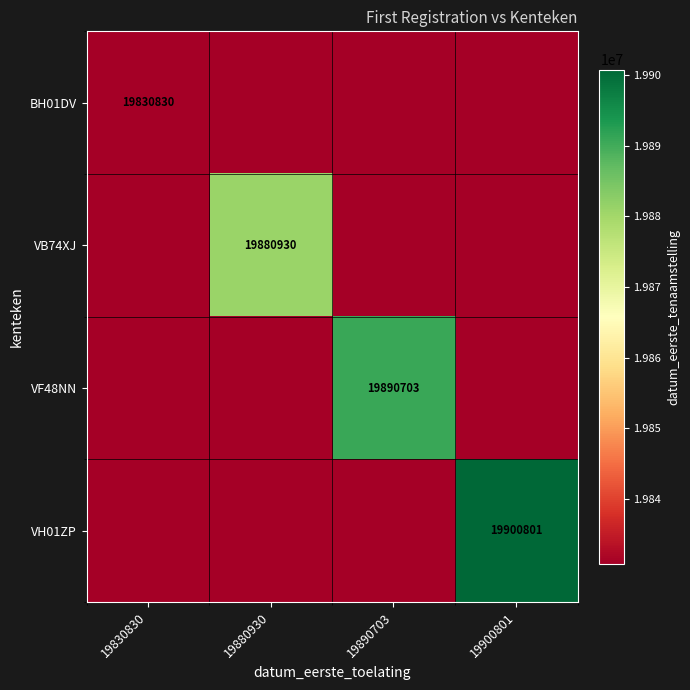

Is it true that VH01ZP equals 6742939 at 19900801?

False